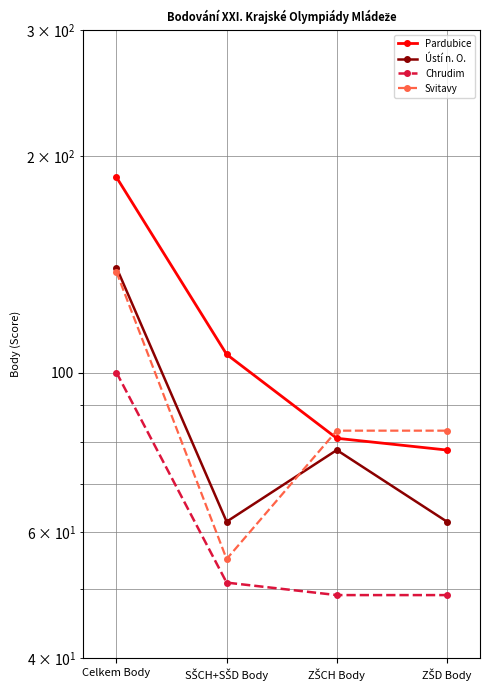

At which category is the sum across all series the highest?

Celkem Body